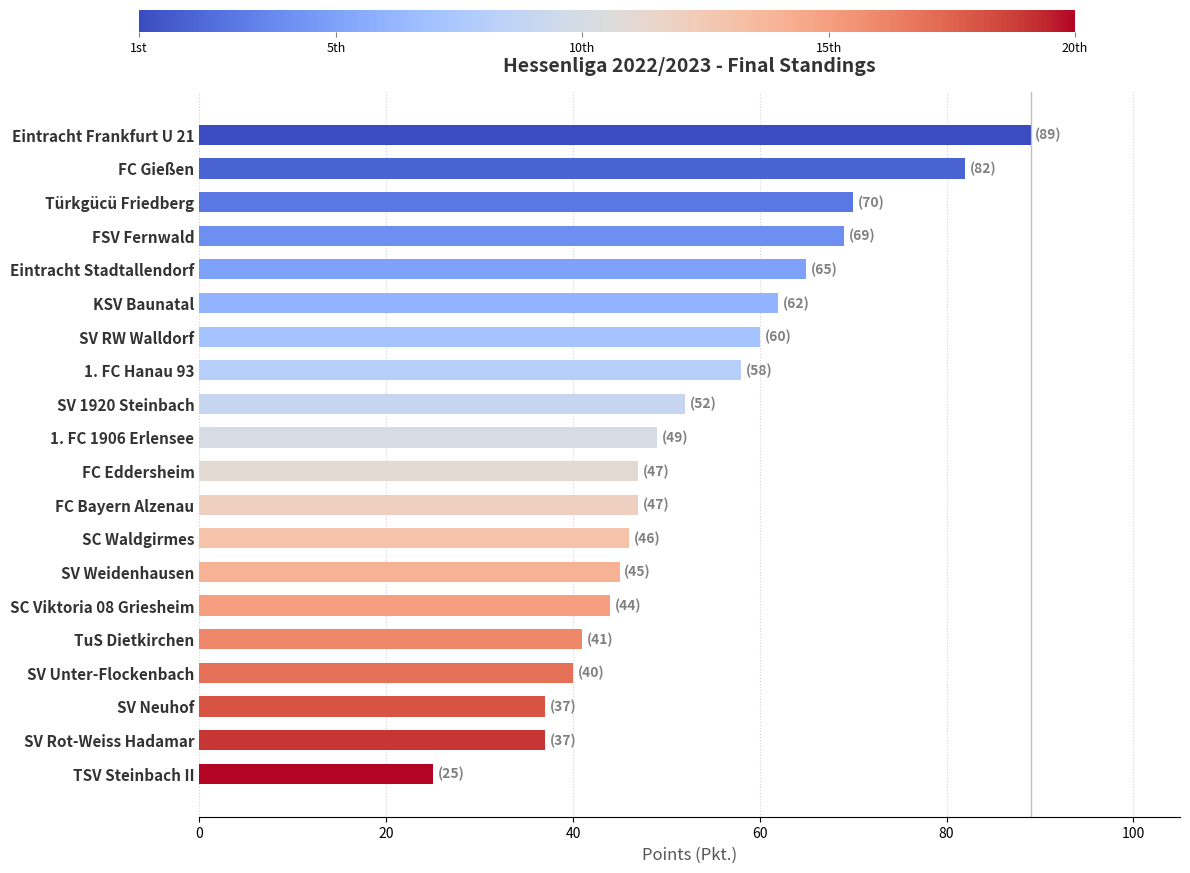

The chart shows a value of 89 at Eintracht Frankfurt U 21. True or false?

True